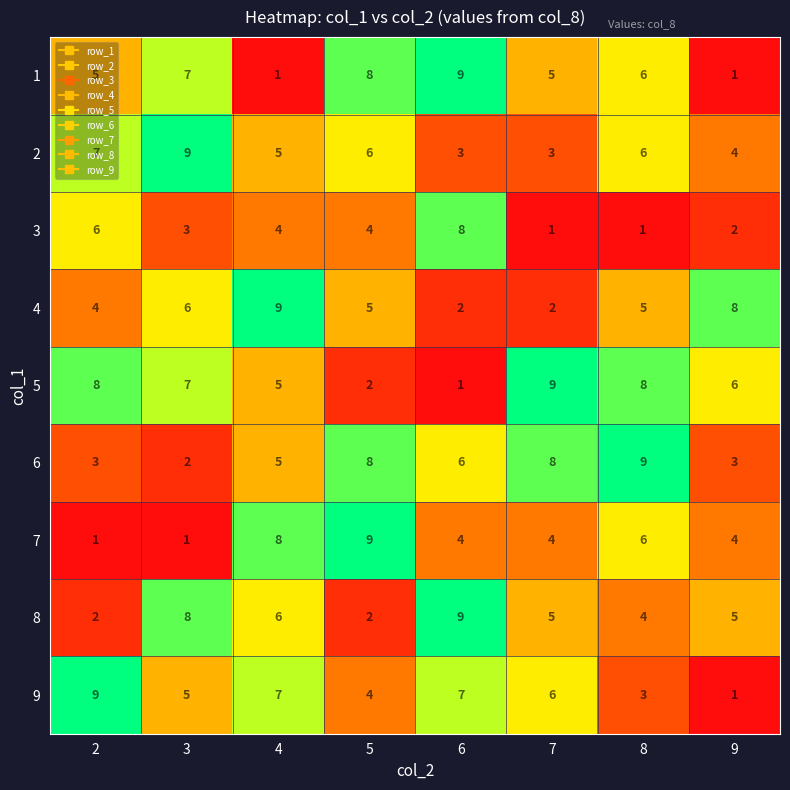

What is the average value of the 7 series?

5